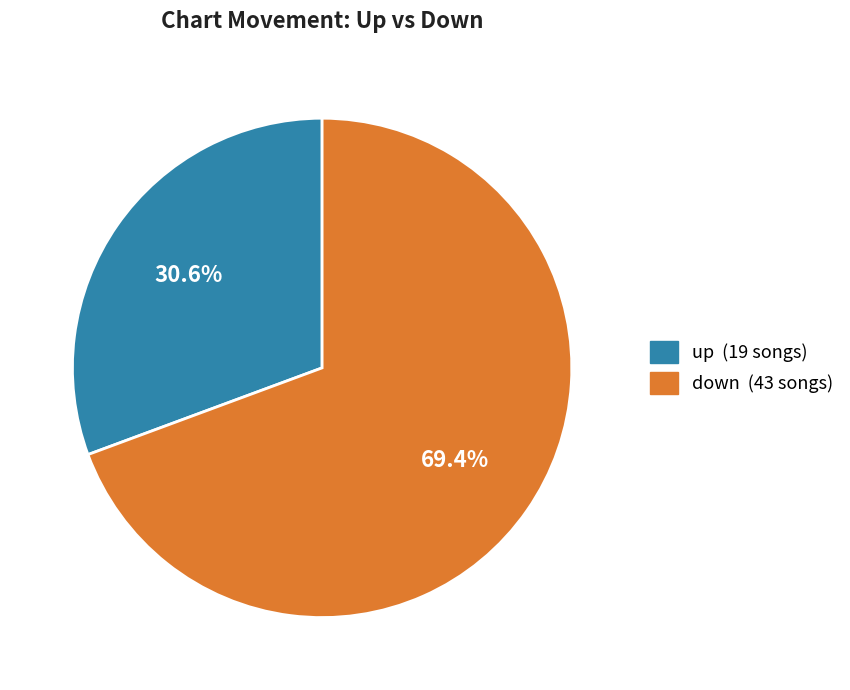

Does any single category account for the majority?

Yes